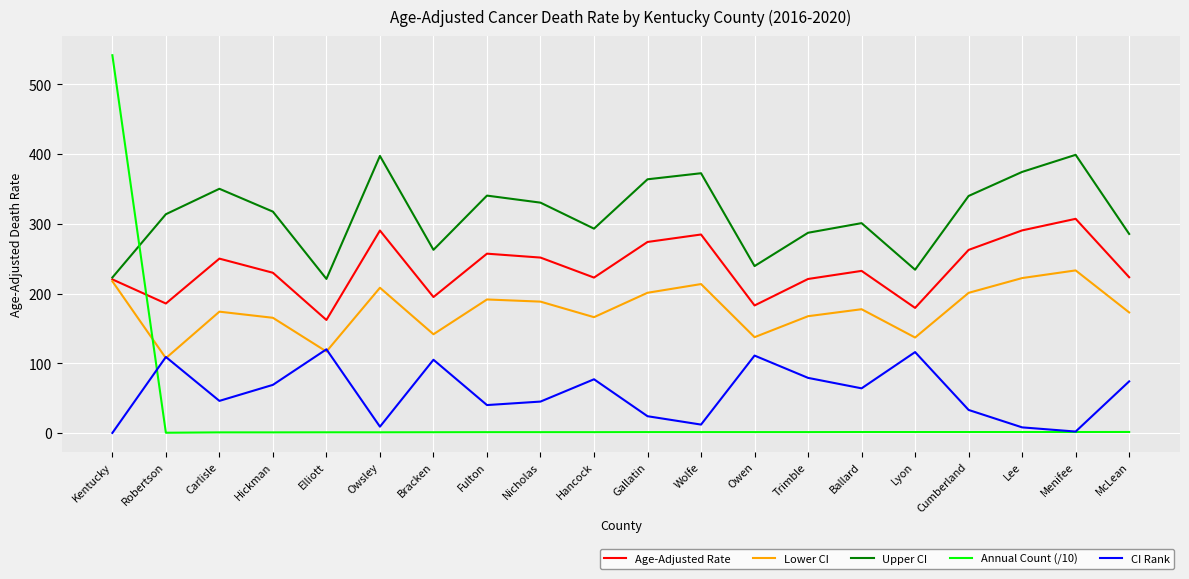

Which category has the lowest value in the Age-Adjusted Rate series?

Elliott